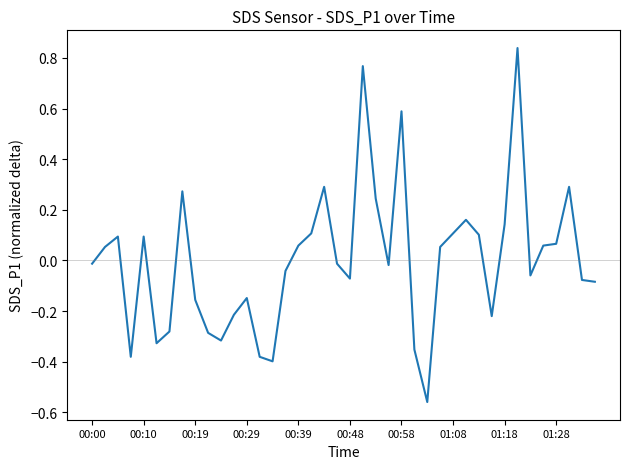

What is the difference between the maximum and minimum values?

1.4